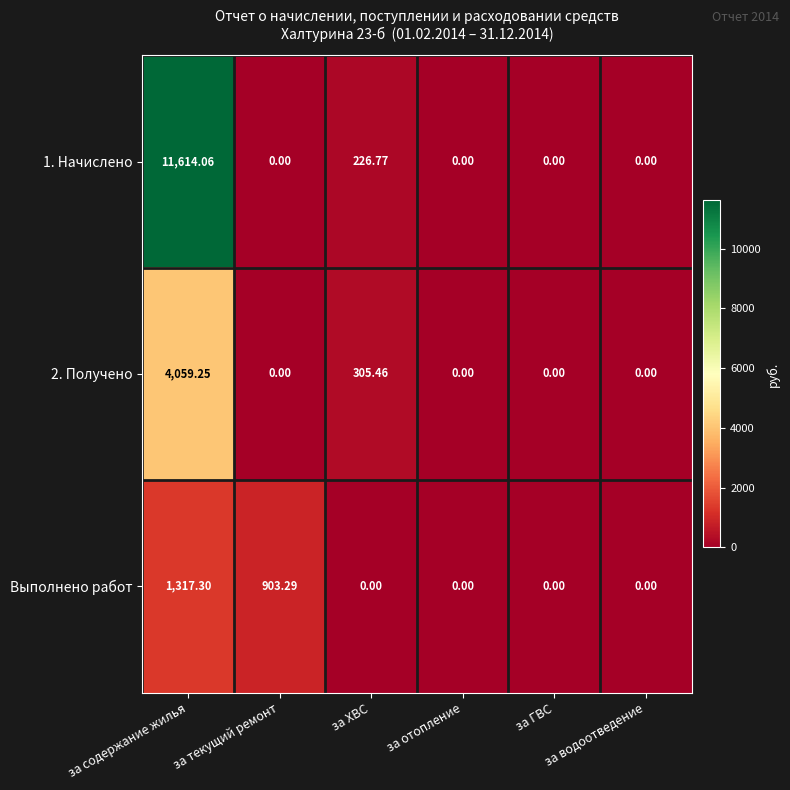

How many distinct data groups are displayed?

3